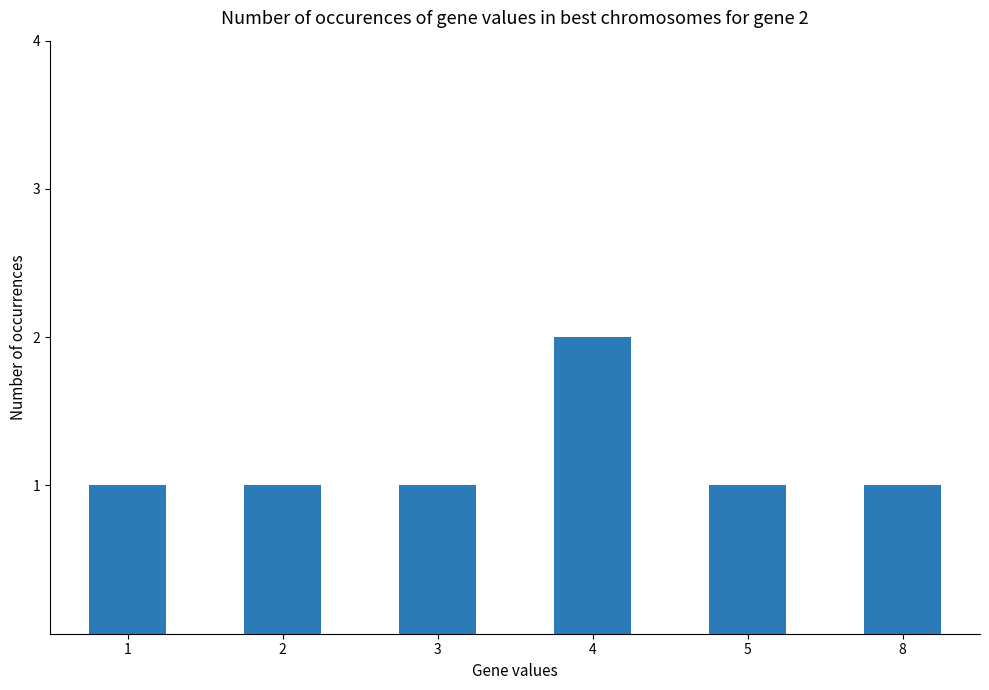

At which category does the chart reach its peak across all series?

4